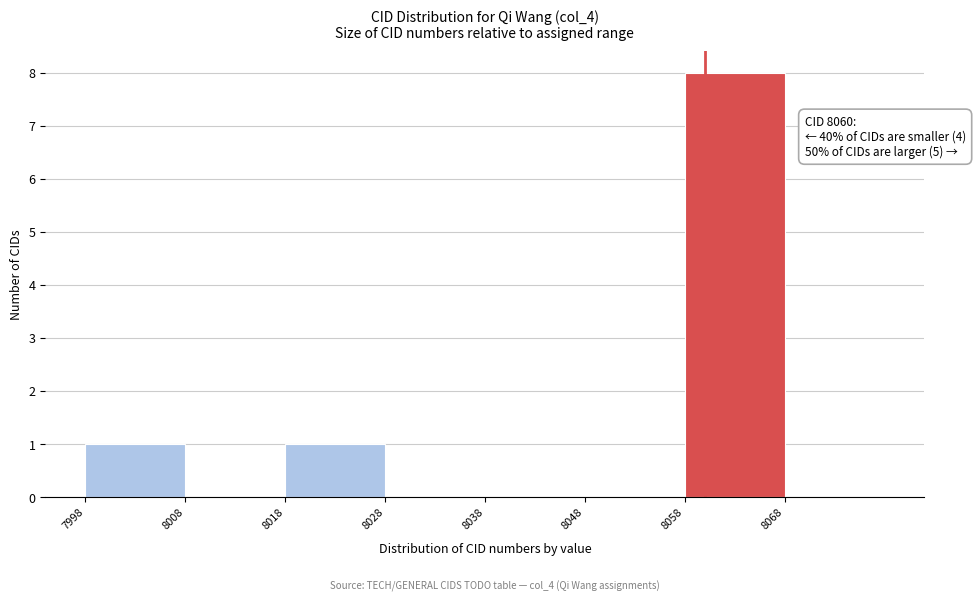

Which range on the x-axis has the tallest bar?

8058 to 8068